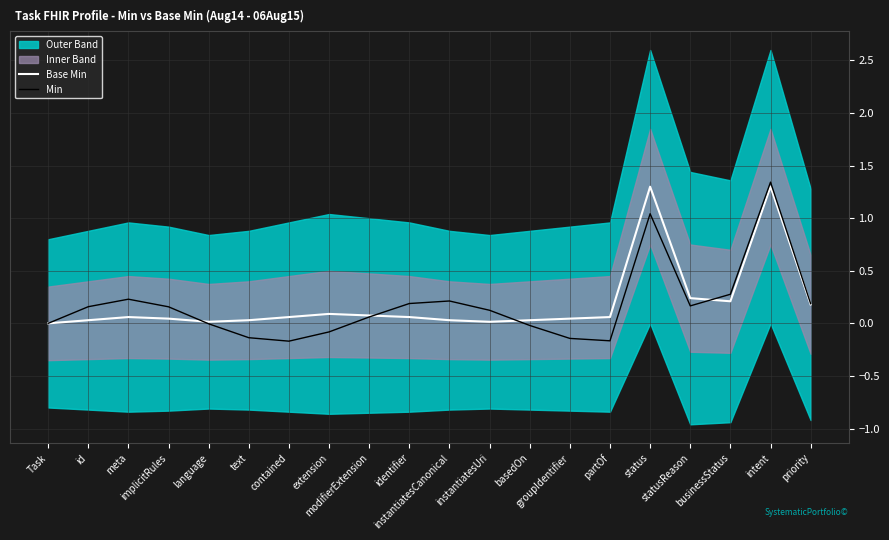

What is the difference between the highest and lowest values at groupIdentifier?

0.2